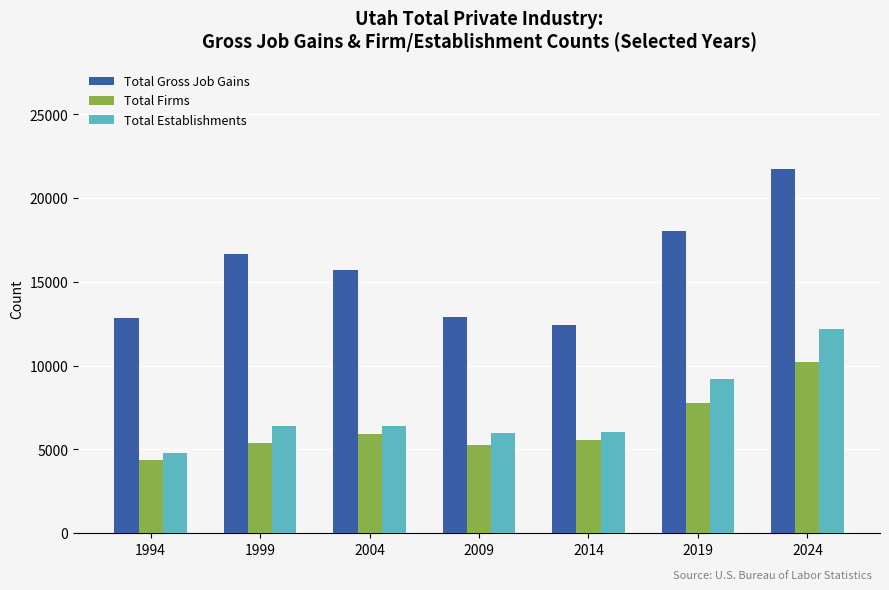

What is the value of the Total Establishments bar at the 2nd from the left?

6378